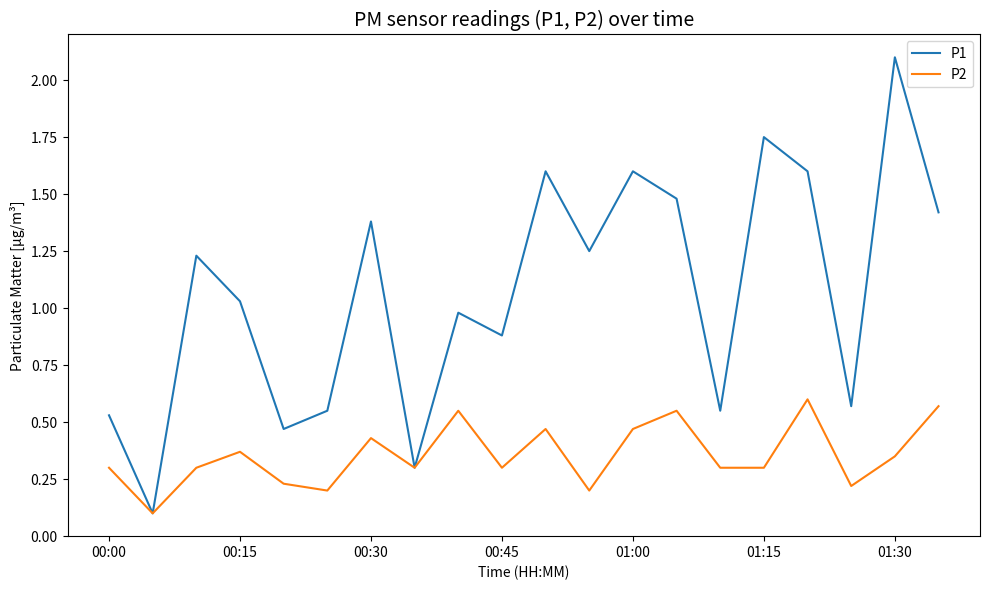

Which series has the largest total across all categories?

P1